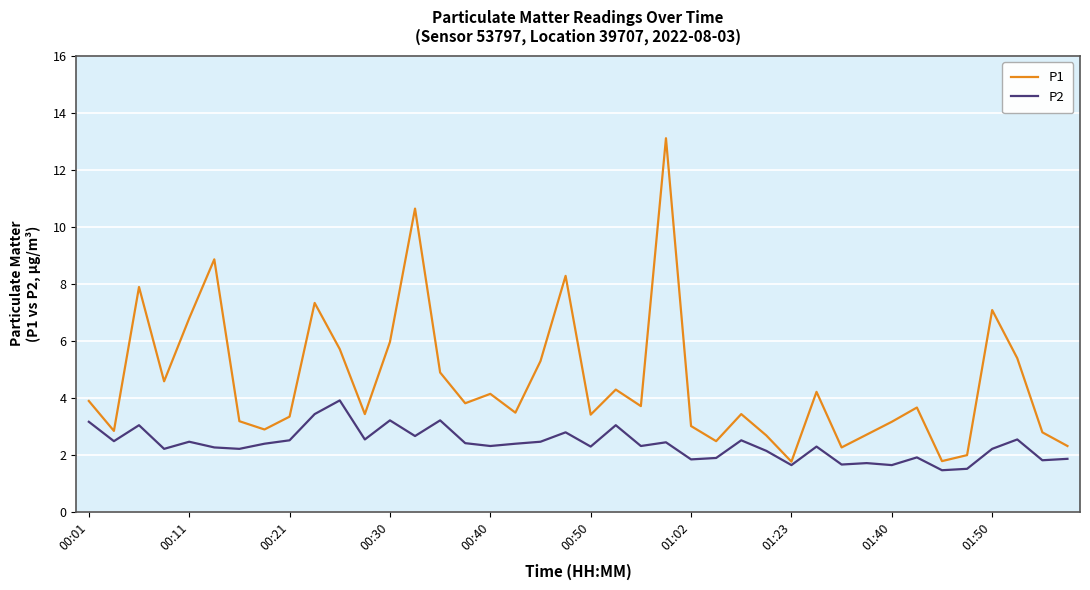

True or false: P1 has more than 2 interior local peaks.

True